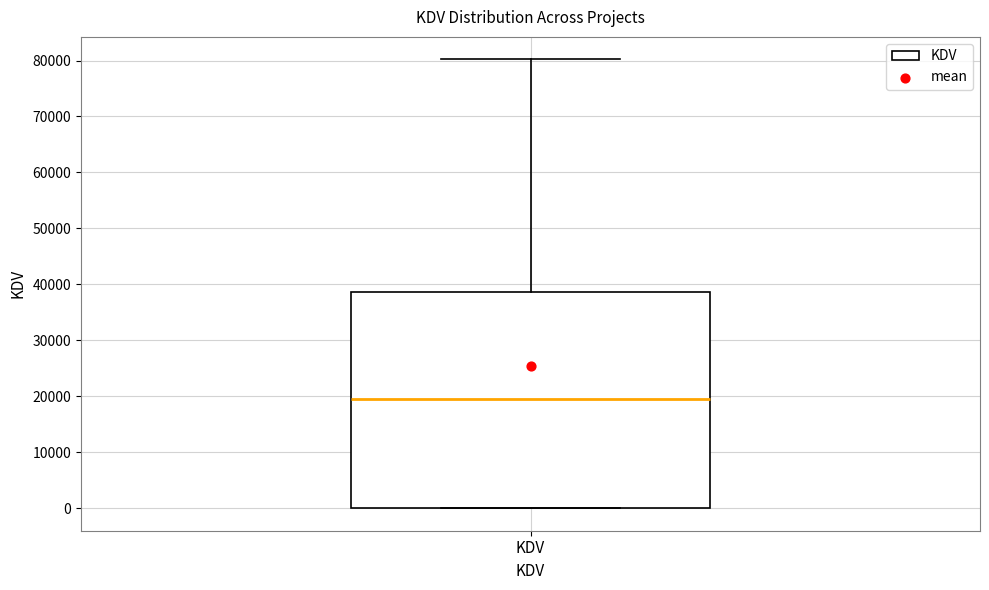

Transcribe this box plot: give where the median line is, the range the box spans, and where the two whiskers end, as read against the y-axis. The values are not printed on the chart, so give them approximately, as read against the axis.

median 20000, box 0 to 39000, whiskers 0 to 80000